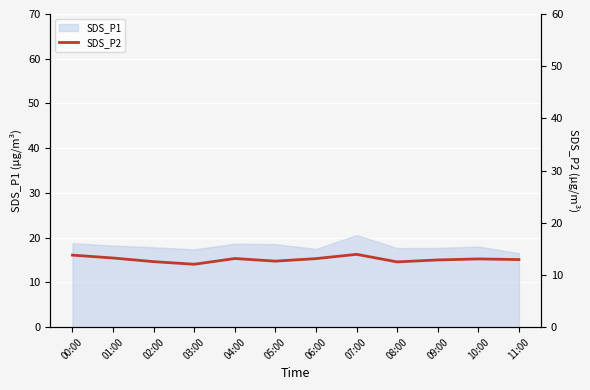

Which label corresponds to the smallest value in the chart?

03:00